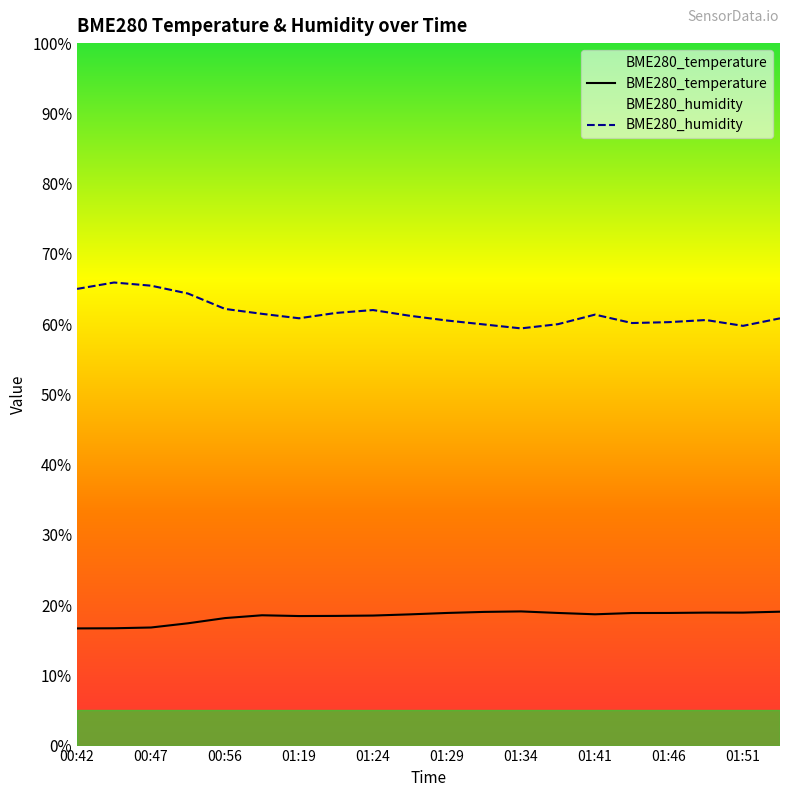

How many data points in BME280_temperature are less than 18?

4